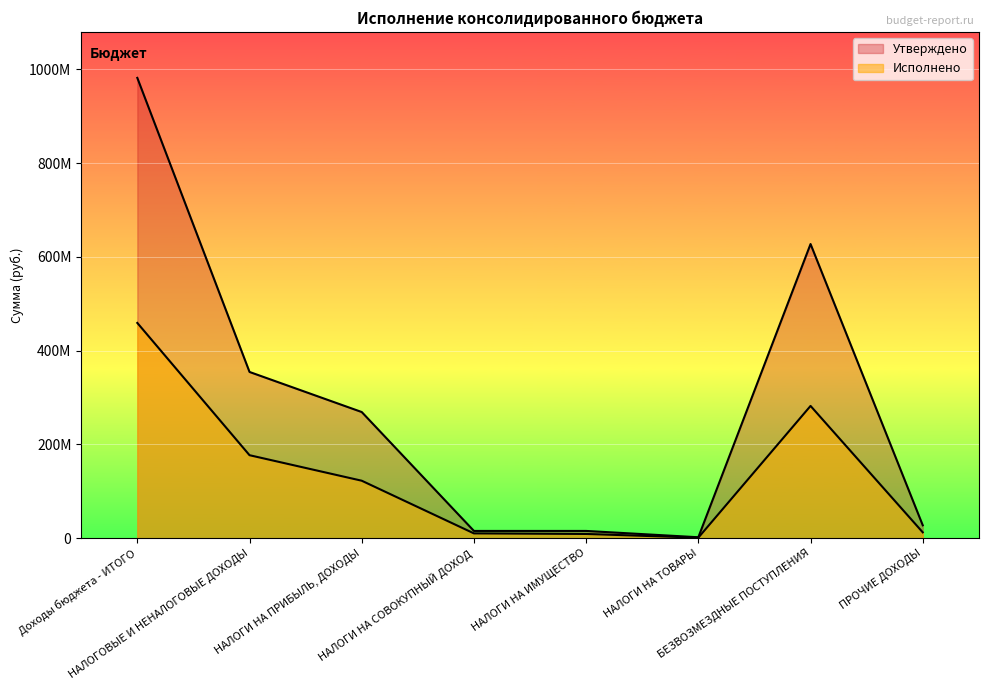

Which category has the highest value in the Исполнено series?

Доходы бюджета - ИТОГО